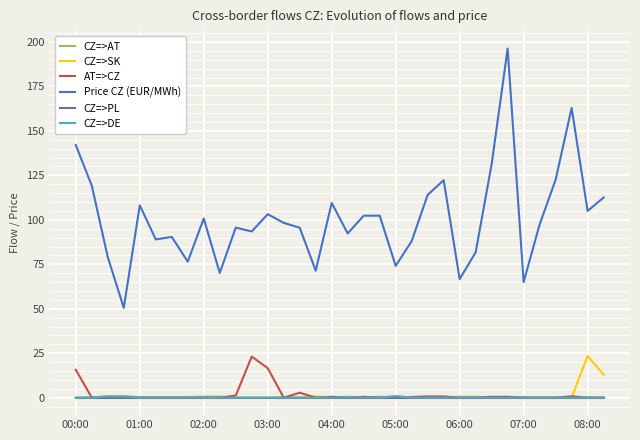

Which series has the largest total across all categories?

Price CZ (EUR/MWh)